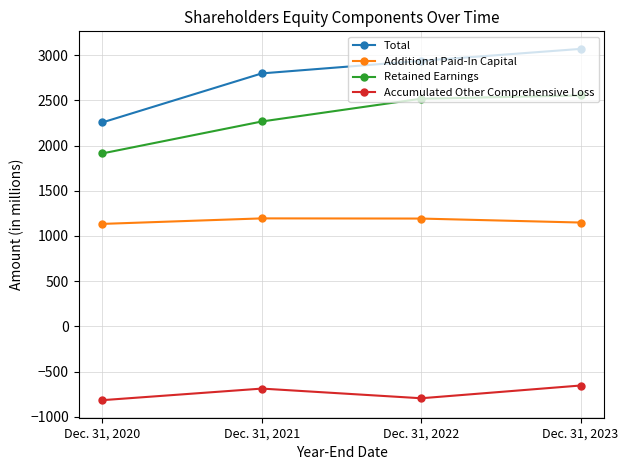

How many data points does each series have?

4